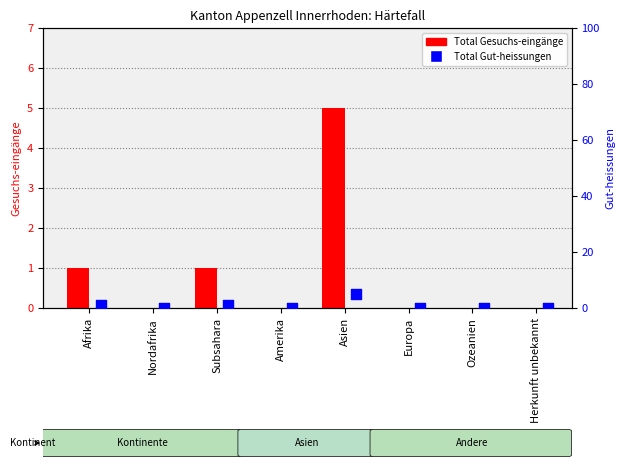

What is the total value across all series at Subsahara?

2